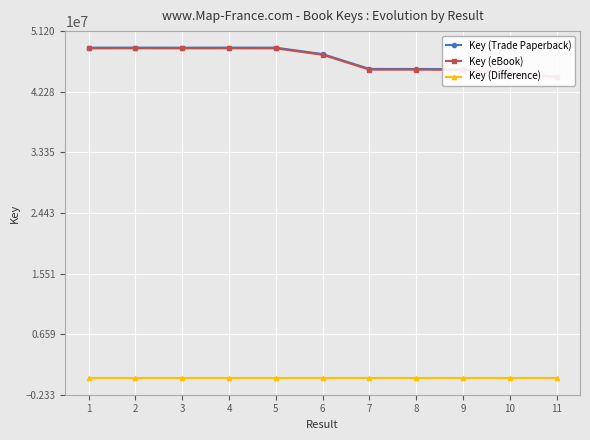

What is the sum of the Key (eBook) values at 1 and 9?

94156360